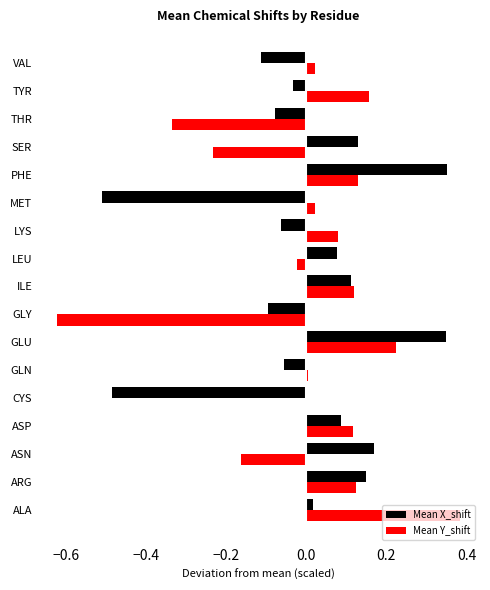

Which category has the highest value across all series?

ALA